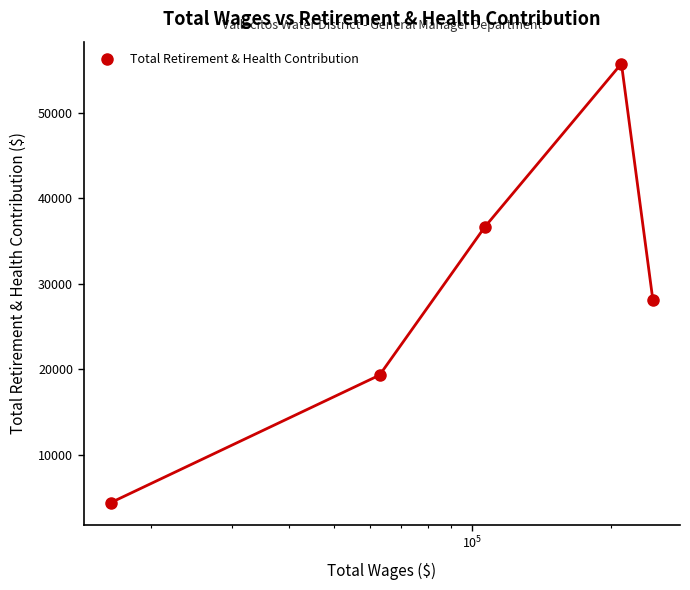

How many data points does each series have?

5